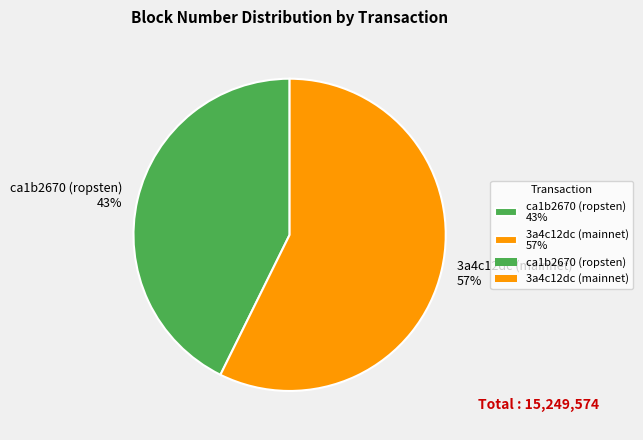

Which has a higher value, ca1b2670 (ropsten) or 3a4c12dc (mainnet)?

3a4c12dc (mainnet)